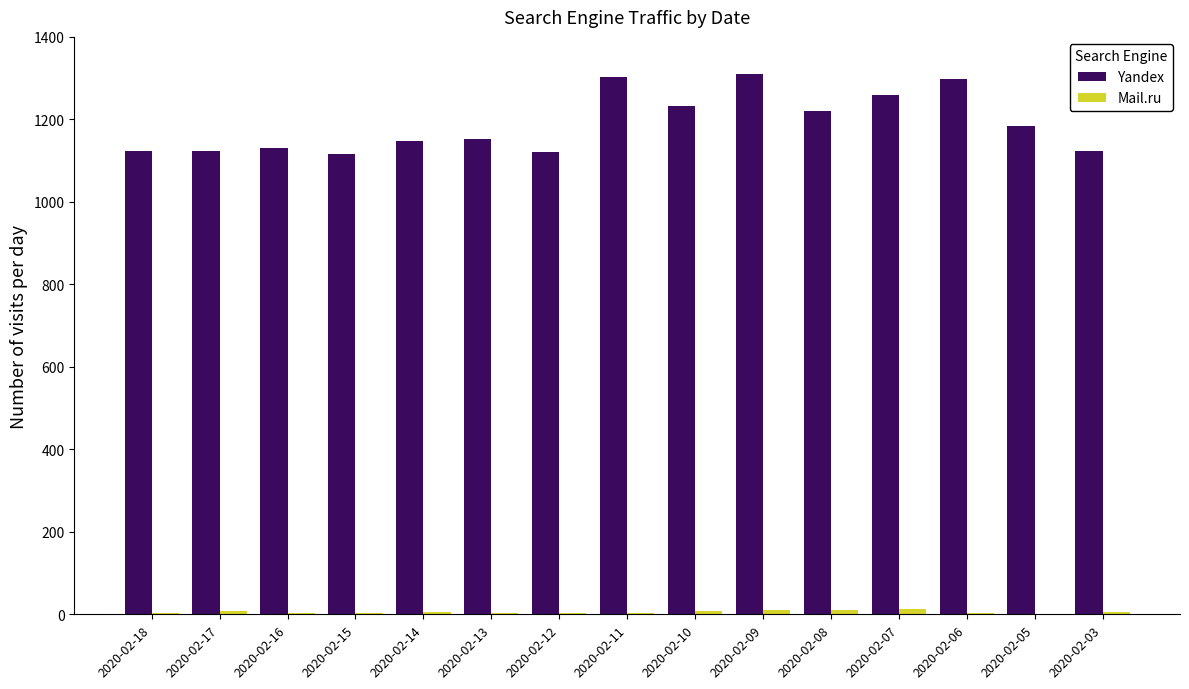

Between 2020-02-09 and 2020-02-03, which series saw the biggest shift?

Yandex